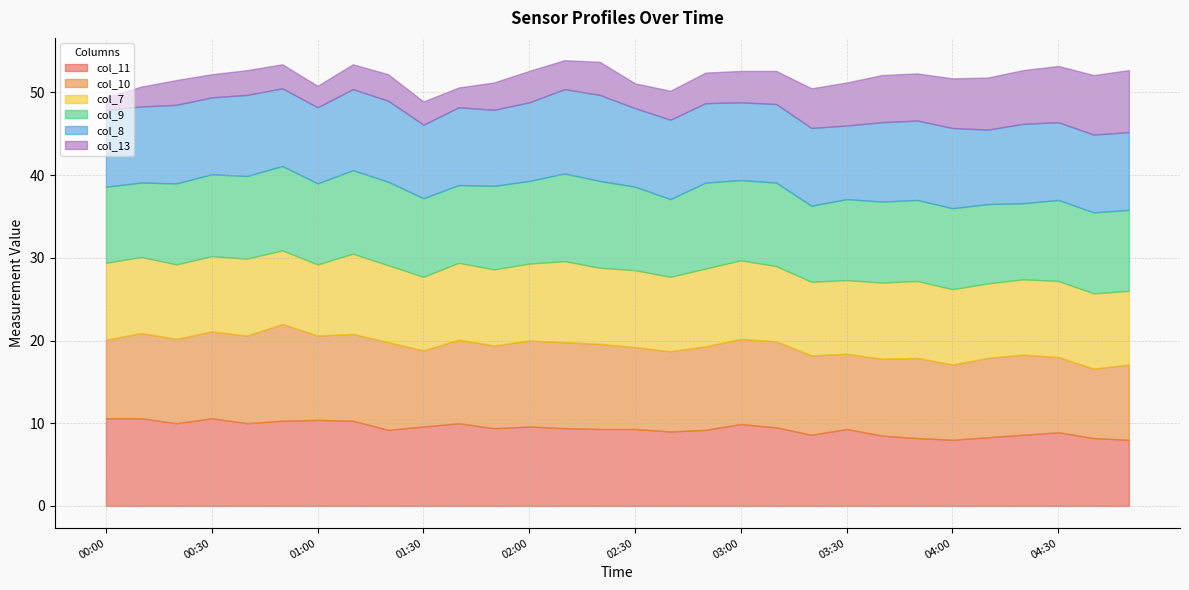

What is the value of the col_7 point at the 13th from the left?

9.3